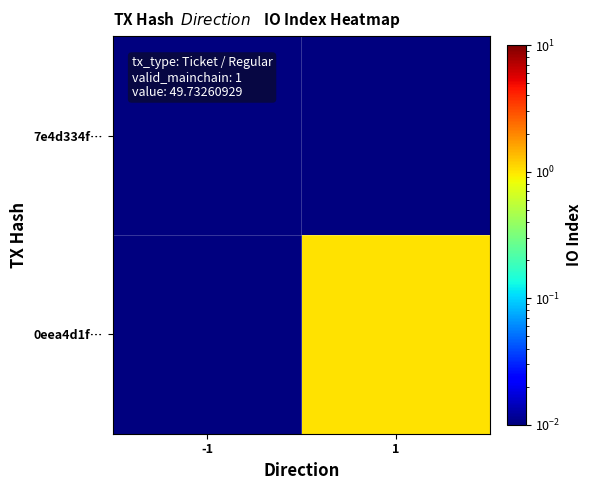

Which has a higher value, -1 or 1?

-1